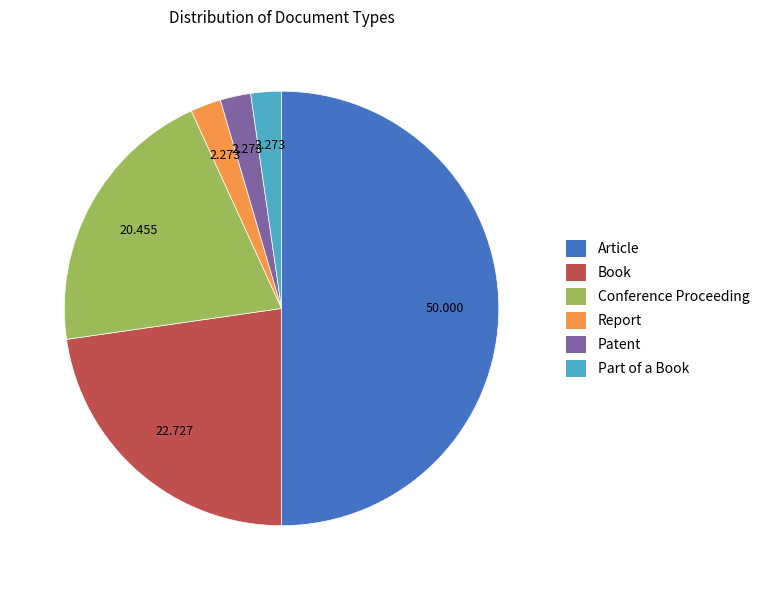

Is the sum of Conference Proceeding and Article greater than half?

Yes